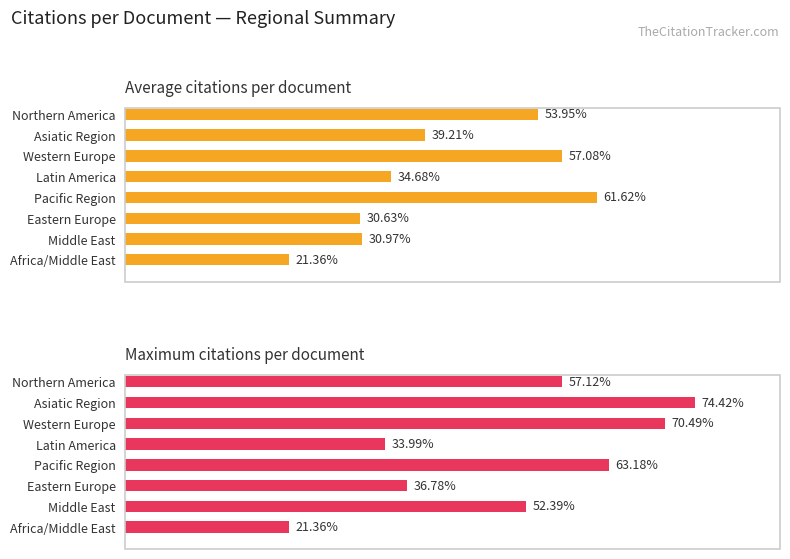

What is the difference between the maximum and second lowest values in the Average citations per document series?

31.0